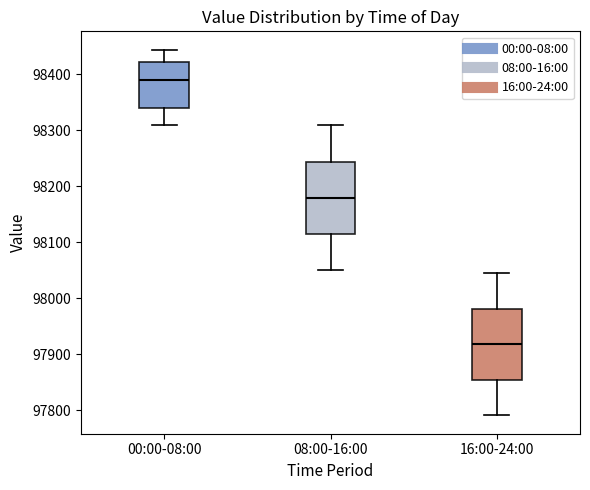

Where is the lower edge of the box for 16:00-24:00 on the y-axis? The values are not printed on the chart, so give them approximately, as read against the axis.

97850